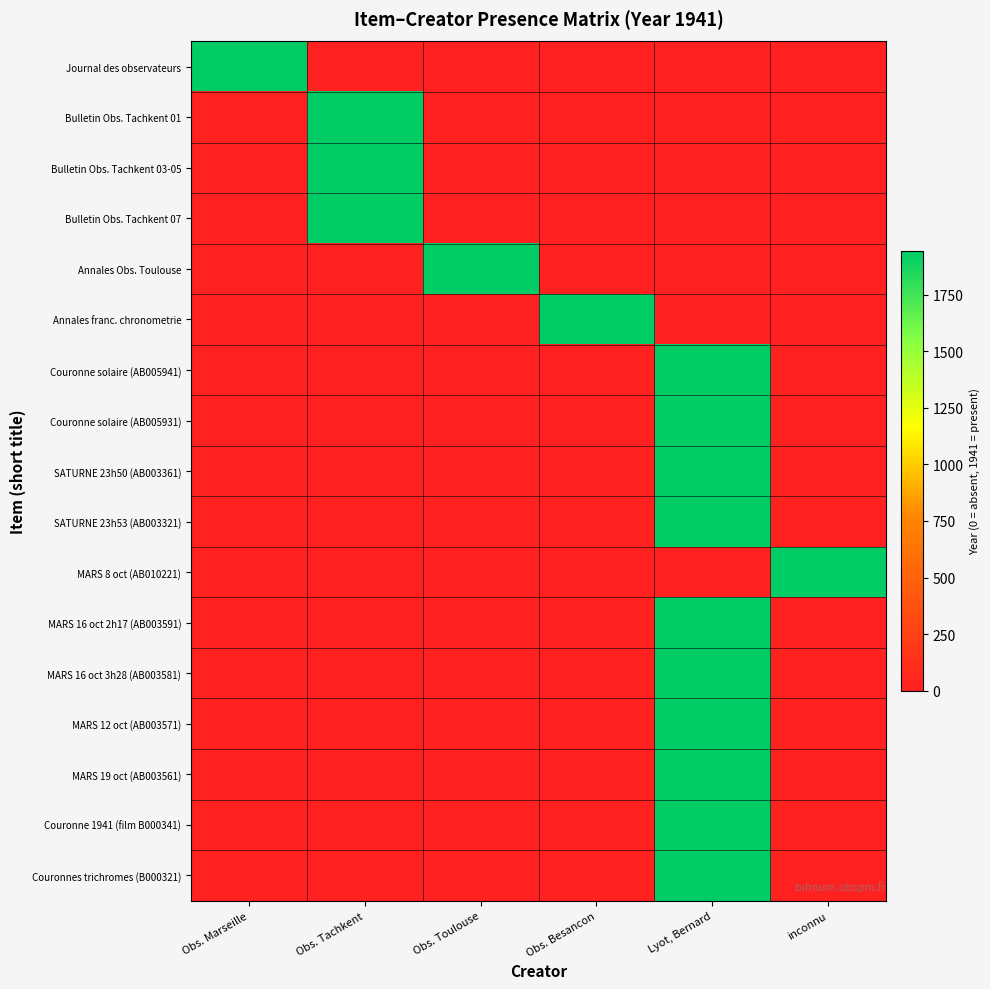

Reading left to right, list all the values displayed in this chart.

Journal des observateurs: Obs. Marseille=1941	Obs. Tachkent=0	Obs. Toulouse=0	Obs. Besancon=0	Lyot, Bernard=0	inconnu=0
Bulletin Obs. Tachkent 01: Obs. Marseille=0	Obs. Tachkent=1941	Obs. Toulouse=0	Obs. Besancon=0	Lyot, Bernard=0	inconnu=0
Bulletin Obs. Tachkent 03-05: Obs. Marseille=0	Obs. Tachkent=1941	Obs. Toulouse=0	Obs. Besancon=0	Lyot, Bernard=0	inconnu=0
Bulletin Obs. Tachkent 07: Obs. Marseille=0	Obs. Tachkent=1941	Obs. Toulouse=0	Obs. Besancon=0	Lyot, Bernard=0	inconnu=0
Annales Obs. Toulouse: Obs. Marseille=0	Obs. Tachkent=0	Obs. Toulouse=1941	Obs. Besancon=0	Lyot, Bernard=0	inconnu=0
Annales franc. chronometrie: Obs. Marseille=0	Obs. Tachkent=0	Obs. Toulouse=0	Obs. Besancon=1941	Lyot, Bernard=0	inconnu=0
Couronne solaire (AB005941): Obs. Marseille=0	Obs. Tachkent=0	Obs. Toulouse=0	Obs. Besancon=0	Lyot, Bernard=1941	inconnu=0
Couronne solaire (AB005931): Obs. Marseille=0	Obs. Tachkent=0	Obs. Toulouse=0	Obs. Besancon=0	Lyot, Bernard=1941	inconnu=0
SATURNE 23h50 (AB003361): Obs. Marseille=0	Obs. Tachkent=0	Obs. Toulouse=0	Obs. Besancon=0	Lyot, Bernard=1941	inconnu=0
SATURNE 23h53 (AB003321): Obs. Marseille=0	Obs. Tachkent=0	Obs. Toulouse=0	Obs. Besancon=0	Lyot, Bernard=1941	inconnu=0
MARS 8 oct (AB010221): Obs. Marseille=0	Obs. Tachkent=0	Obs. Toulouse=0	Obs. Besancon=0	Lyot, Bernard=0	inconnu=1941
MARS 16 oct 2h17 (AB003591): Obs. Marseille=0	Obs. Tachkent=0	Obs. Toulouse=0	Obs. Besancon=0	Lyot, Bernard=1941	inconnu=0
MARS 16 oct 3h28 (AB003581): Obs. Marseille=0	Obs. Tachkent=0	Obs. Toulouse=0	Obs. Besancon=0	Lyot, Bernard=1941	inconnu=0
MARS 12 oct (AB003571): Obs. Marseille=0	Obs. Tachkent=0	Obs. Toulouse=0	Obs. Besancon=0	Lyot, Bernard=1941	inconnu=0
MARS 19 oct (AB003561): Obs. Marseille=0	Obs. Tachkent=0	Obs. Toulouse=0	Obs. Besancon=0	Lyot, Bernard=1941	inconnu=0
Couronne 1941 (film B000341): Obs. Marseille=0	Obs. Tachkent=0	Obs. Toulouse=0	Obs. Besancon=0	Lyot, Bernard=1941	inconnu=0
Couronnes trichromes (B000321): Obs. Marseille=0	Obs. Tachkent=0	Obs. Toulouse=0	Obs. Besancon=0	Lyot, Bernard=1941	inconnu=0